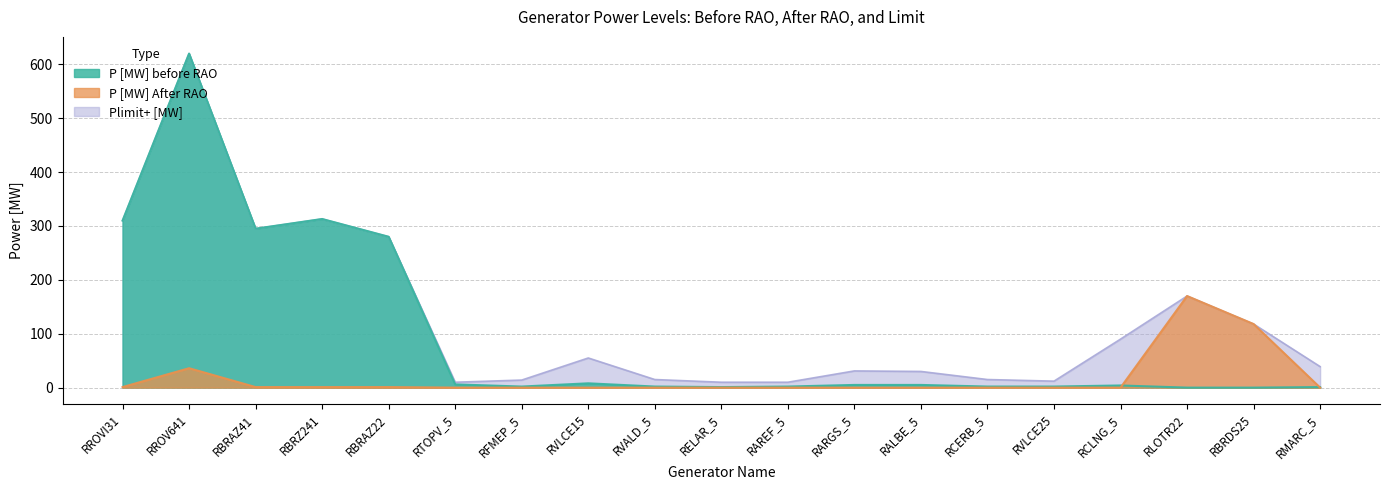

List the series in order of their peak value, highest first.

P [MW] before RAO, Plimit+ [MW], P [MW] After RAO